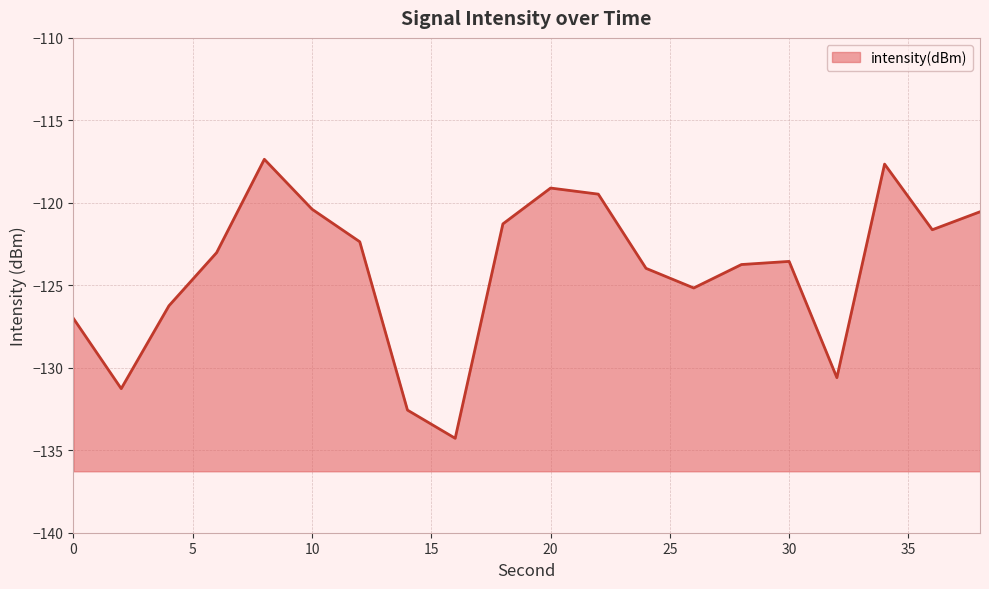

How many points are higher than both their immediate neighbors (excluding endpoints)?

4